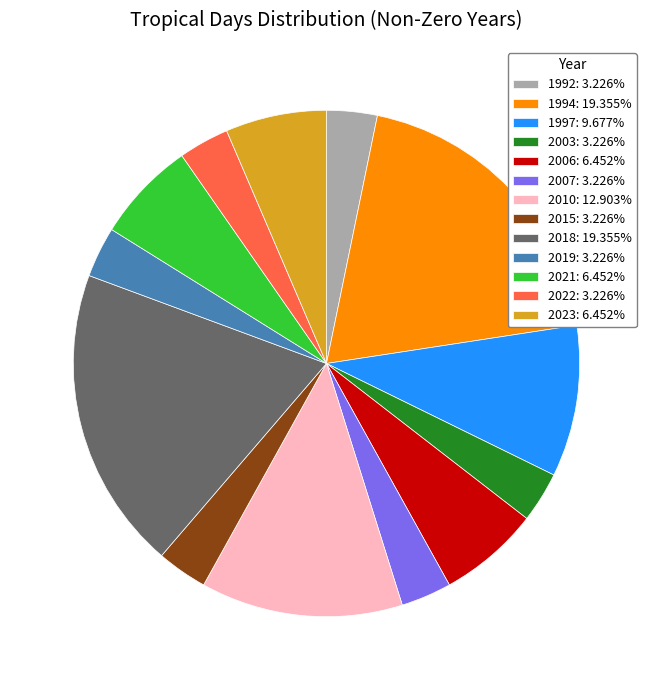

Is there a majority slice in this chart?

No